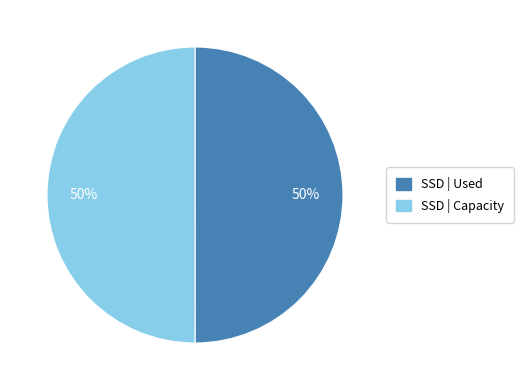

To the nearest percent, what is the average slice percentage?

50%